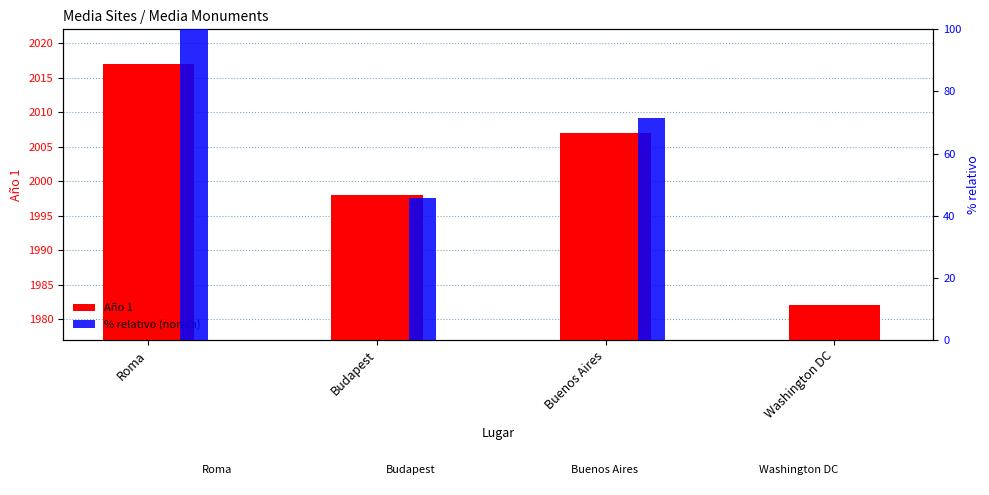

What are all the series names shown in the legend?

Año 1, % relativo (norma)